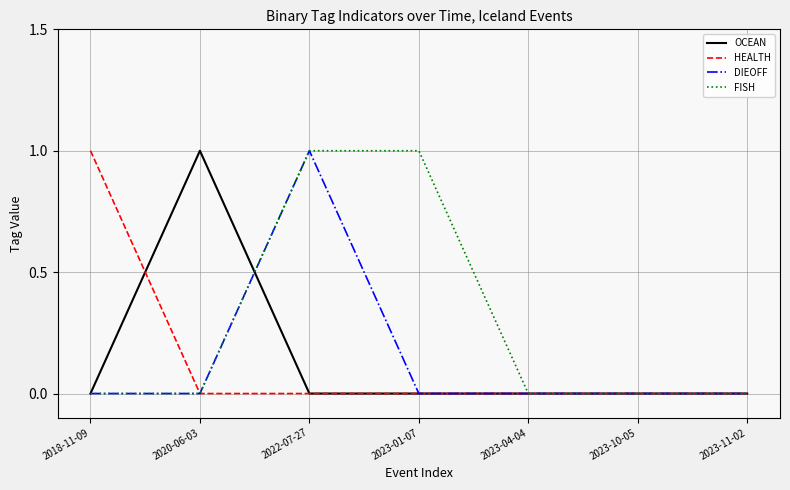

The OCEAN series shows 0 at 2023-10-05. True or false?

True